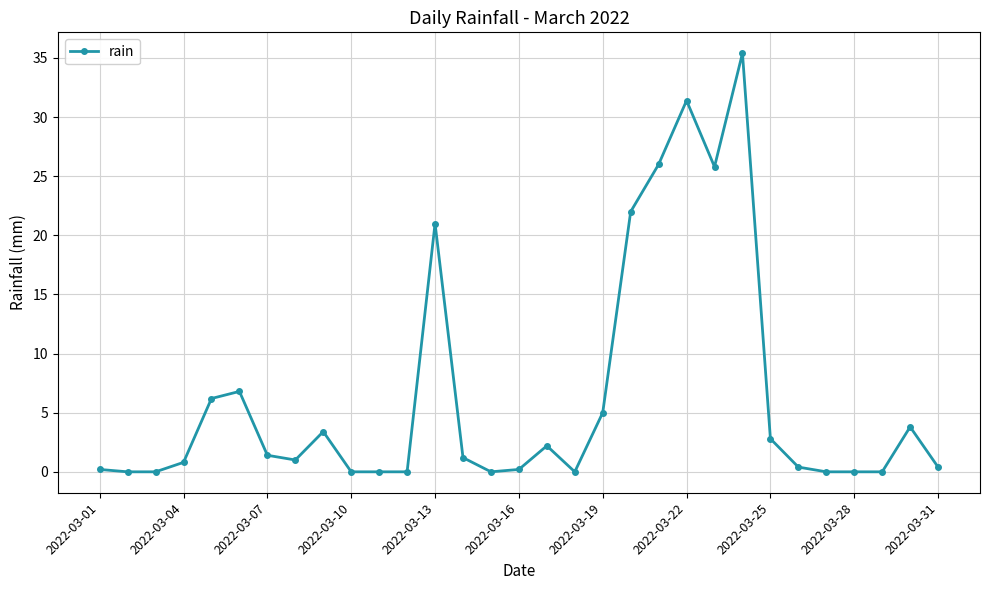

What is the difference between the second highest and second lowest values?

31.4